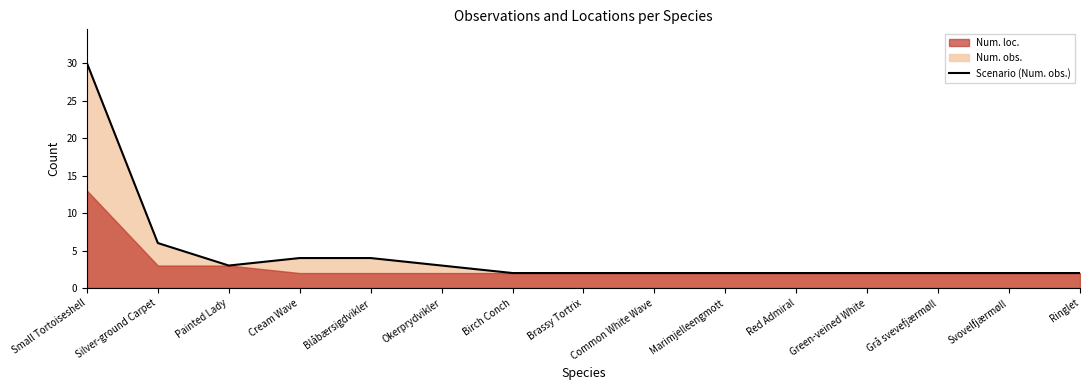

How many values exceed 2?

6